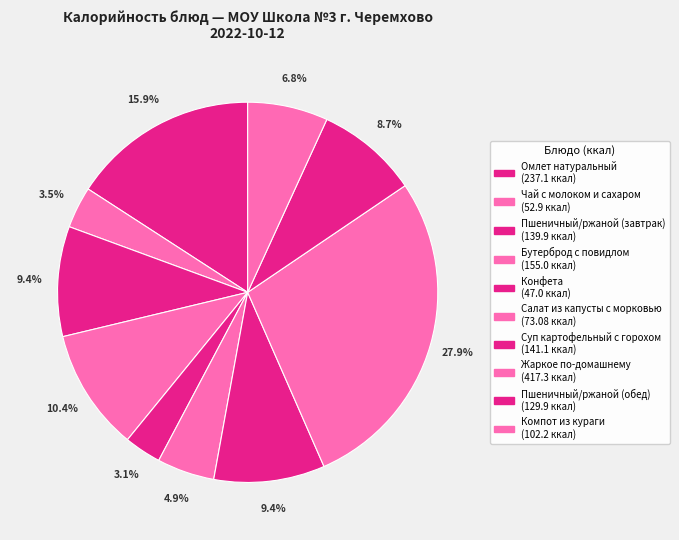

True or false: Жаркое по-домашнему accounts for 28% of the total.

True